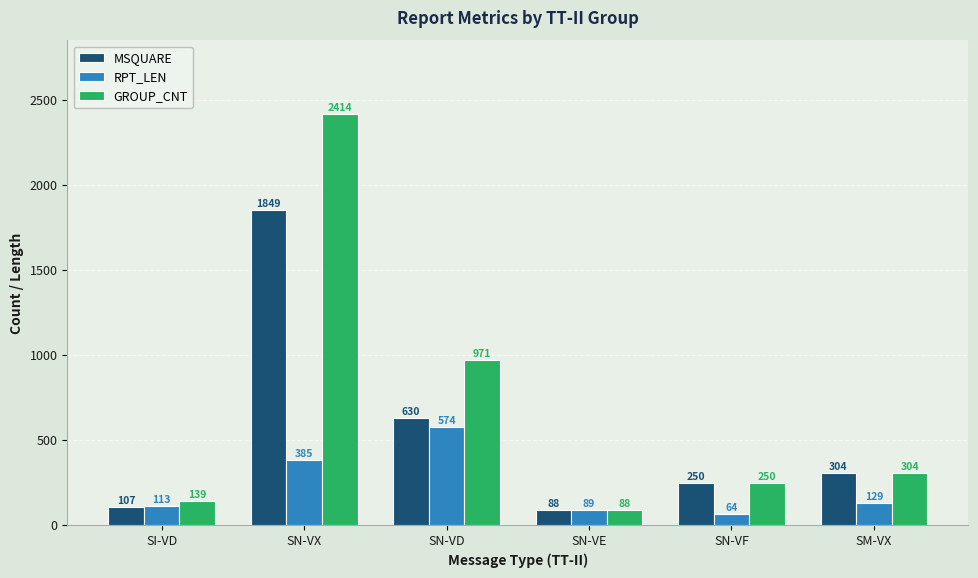

The GROUP_CNT series shows 2414 at SN-VX. True or false?

True